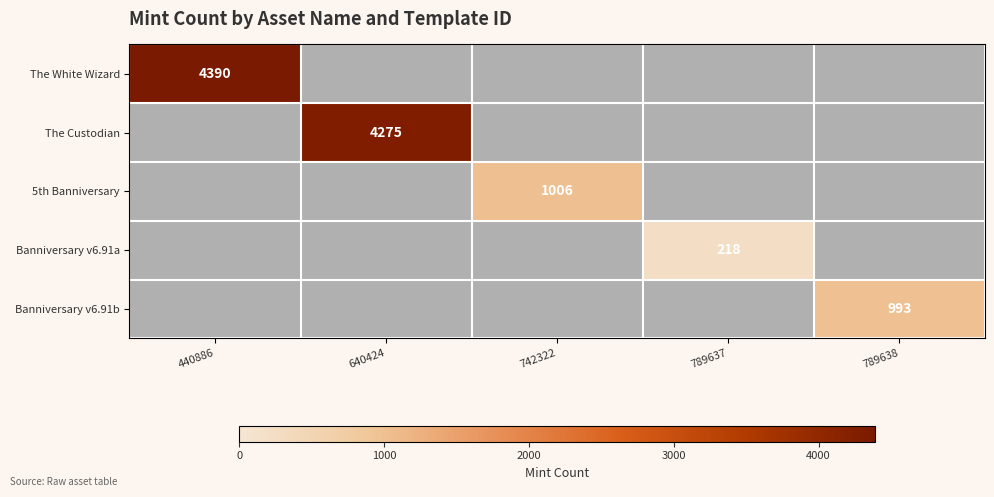

True or false: 5th Banniversary has a value of 1006 at 742322.

True